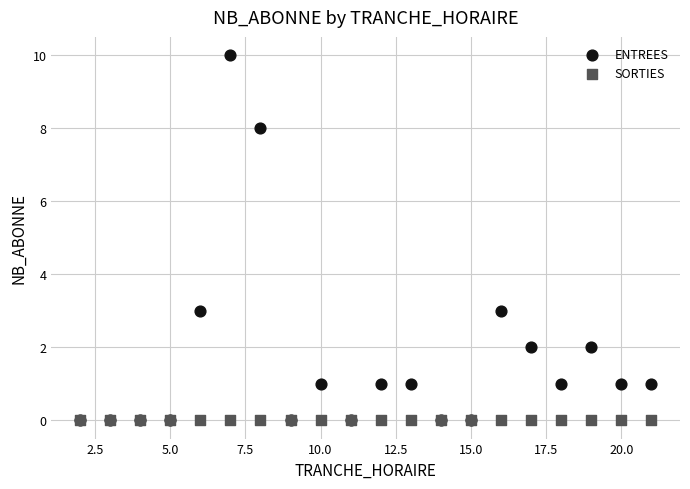

Which series contains the highest Y value?

ENTREES